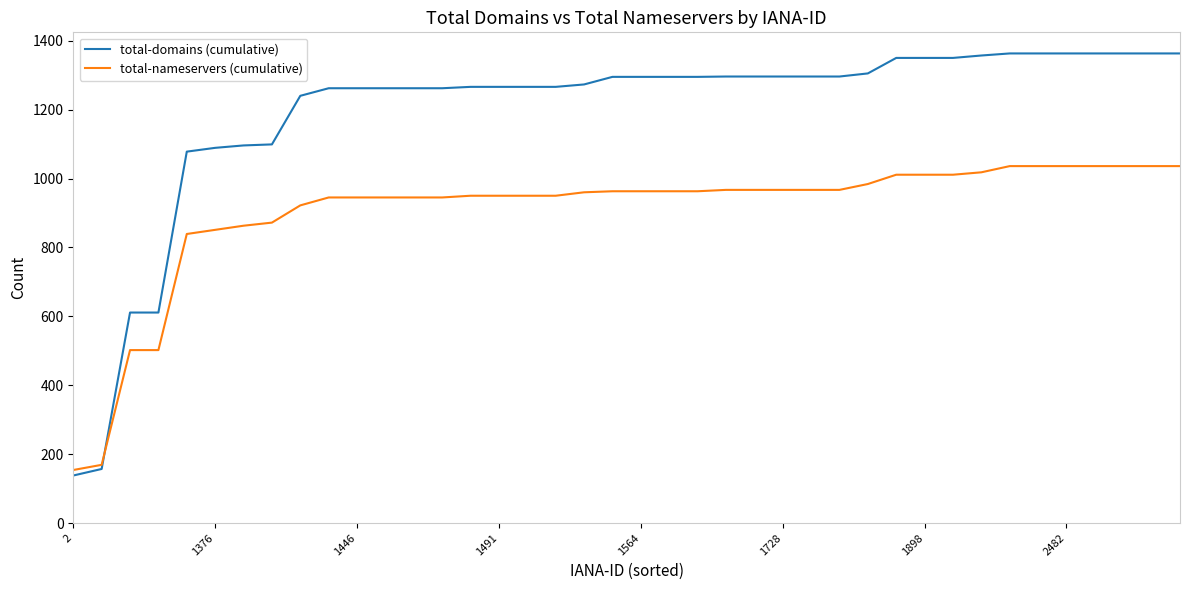

List the series in order of their peak value, highest first.

total-domains (cumulative), total-nameservers (cumulative)